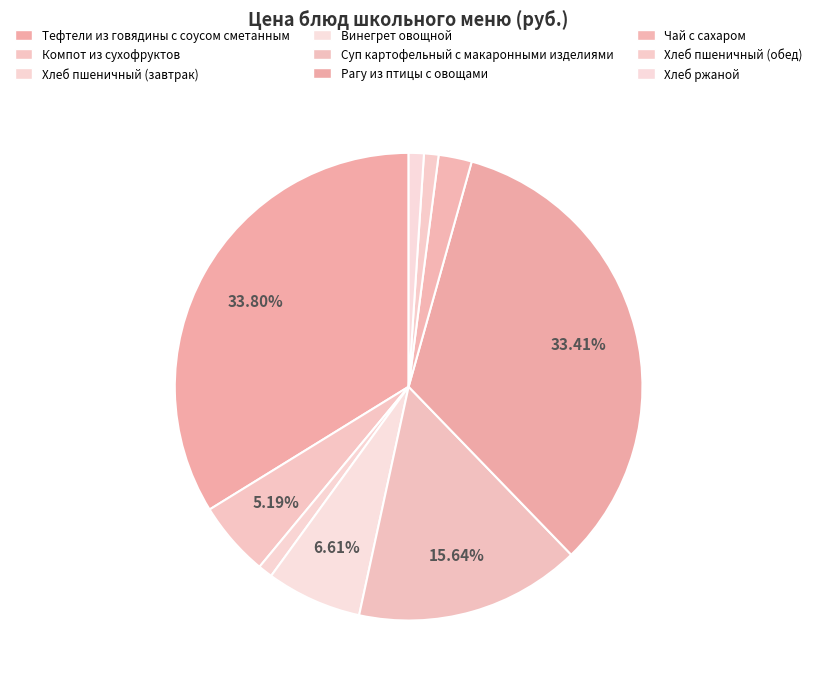

Is the sum of Тефтели из говядины с соусом сметанным and Хлеб пшеничный (завтрак) greater than half?

No